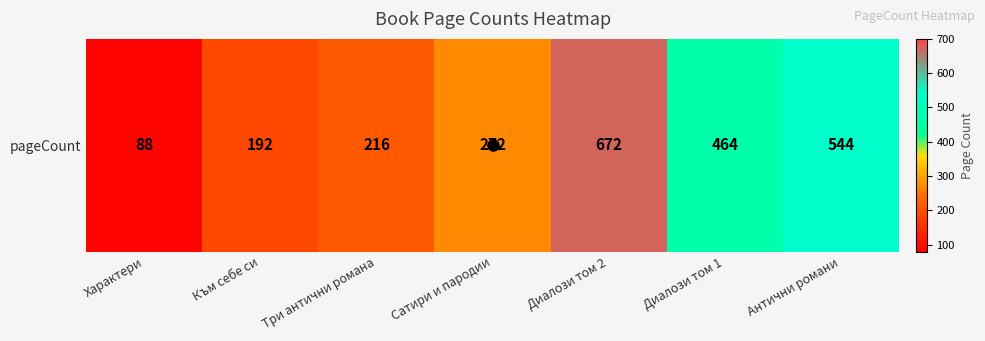

What is the greatest value displayed?

672